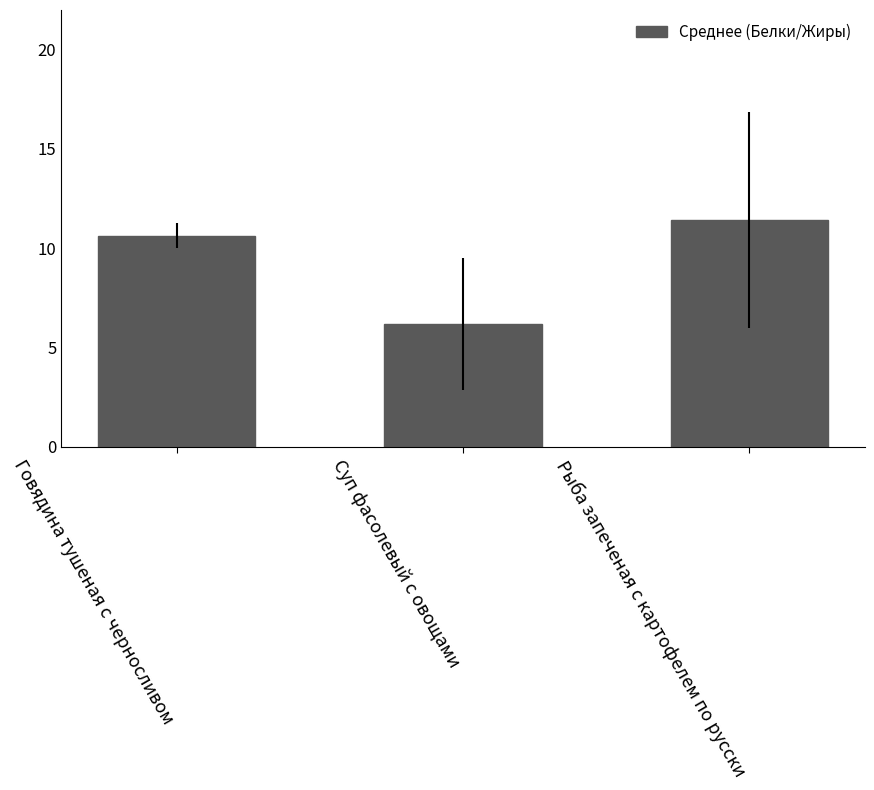

Approximately how many times larger is the value at Рыба запеченая с картофелем по русски compared to Говядина тушеная с черносливом?

1.1